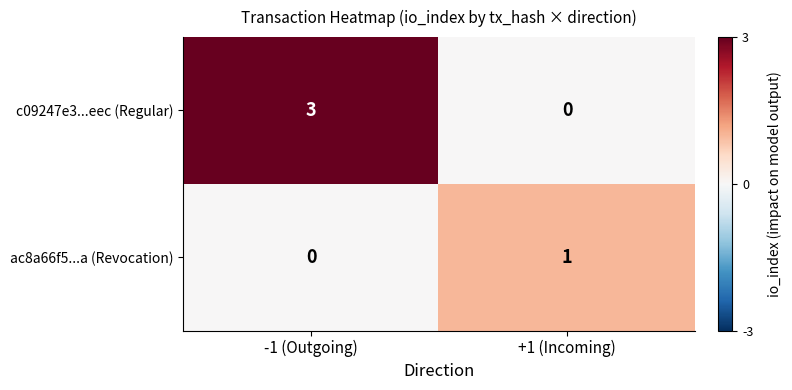

Which category has the highest value in the ac8a66f5...a (Revocation) series?

+1 (Incoming)